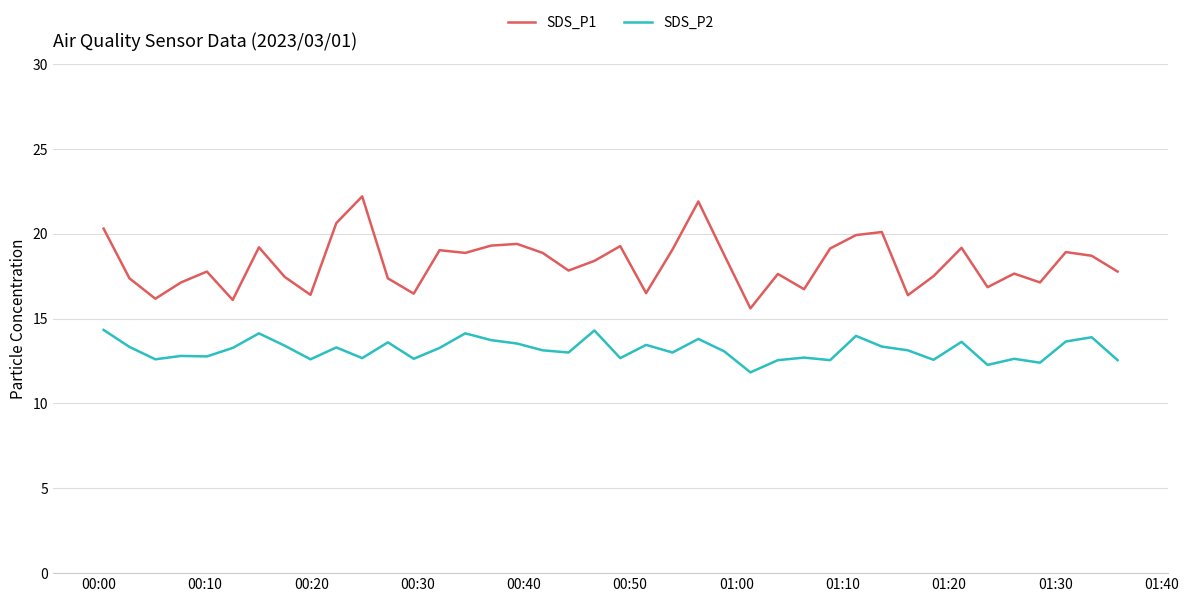

True or false: SDS_P1 and SDS_P2 cross at least once.

False